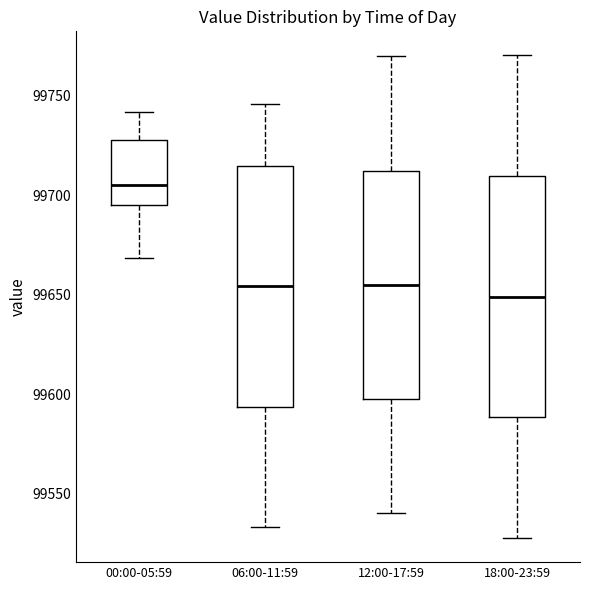

Where does the lower whisker of the box for 18:00-23:59 end on the y-axis? The values are not printed on the chart, so give them approximately, as read against the axis.

99530